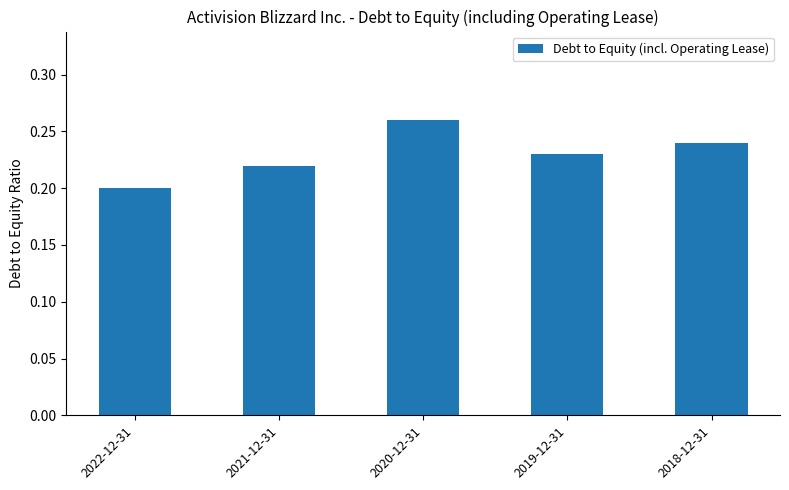

Where is the data nearest to the value 0?

2022-12-31